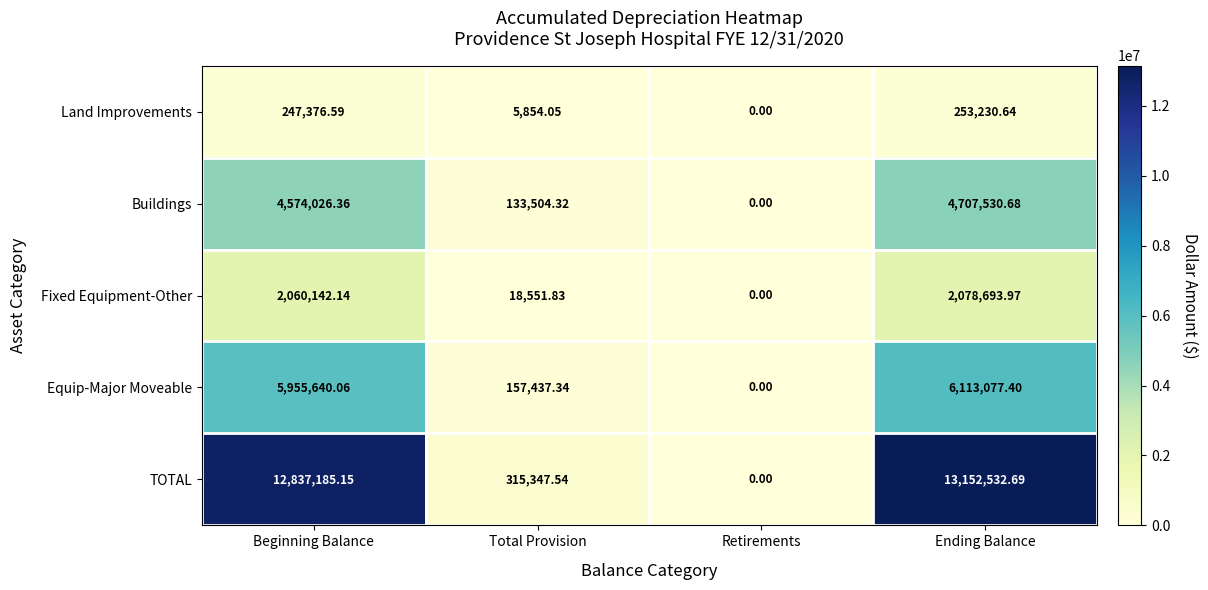

At which label is Buildings closest to 2353765?

Total Provision